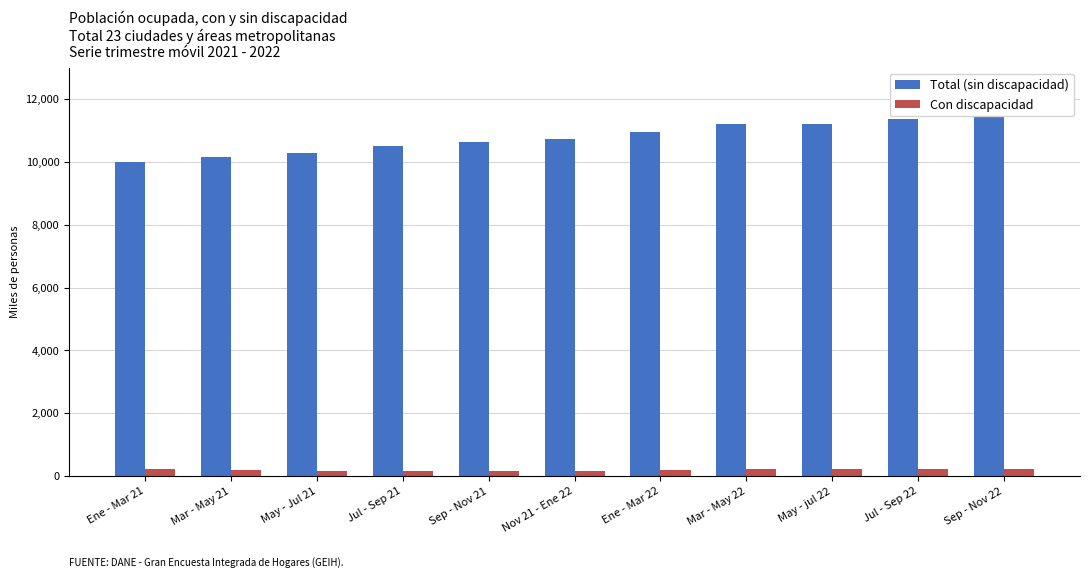

Which category has the highest value across all series?

Sep - Nov 22